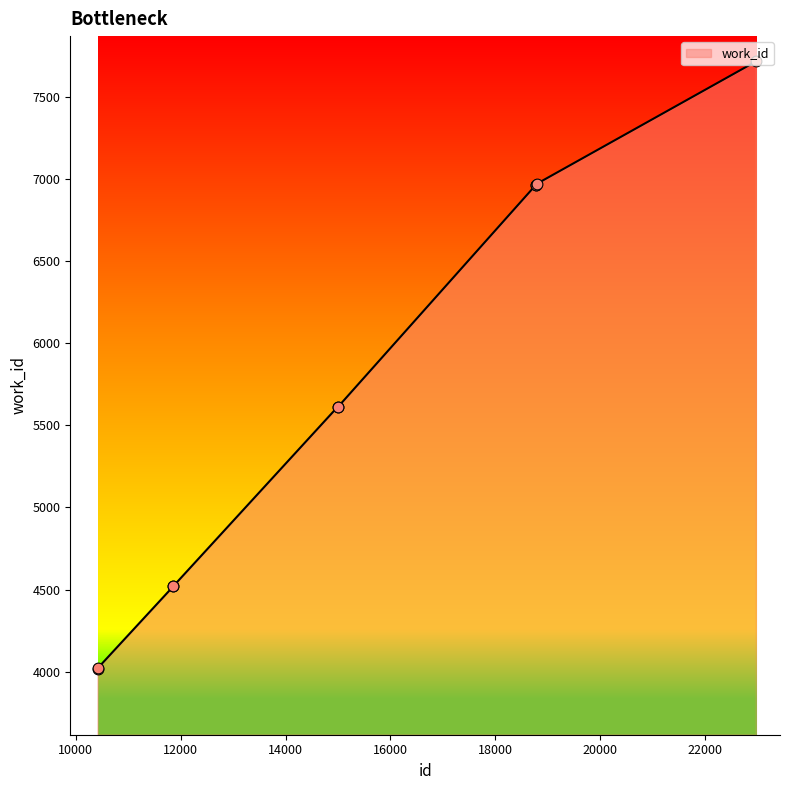

What is the difference between the maximum and minimum values?

3701